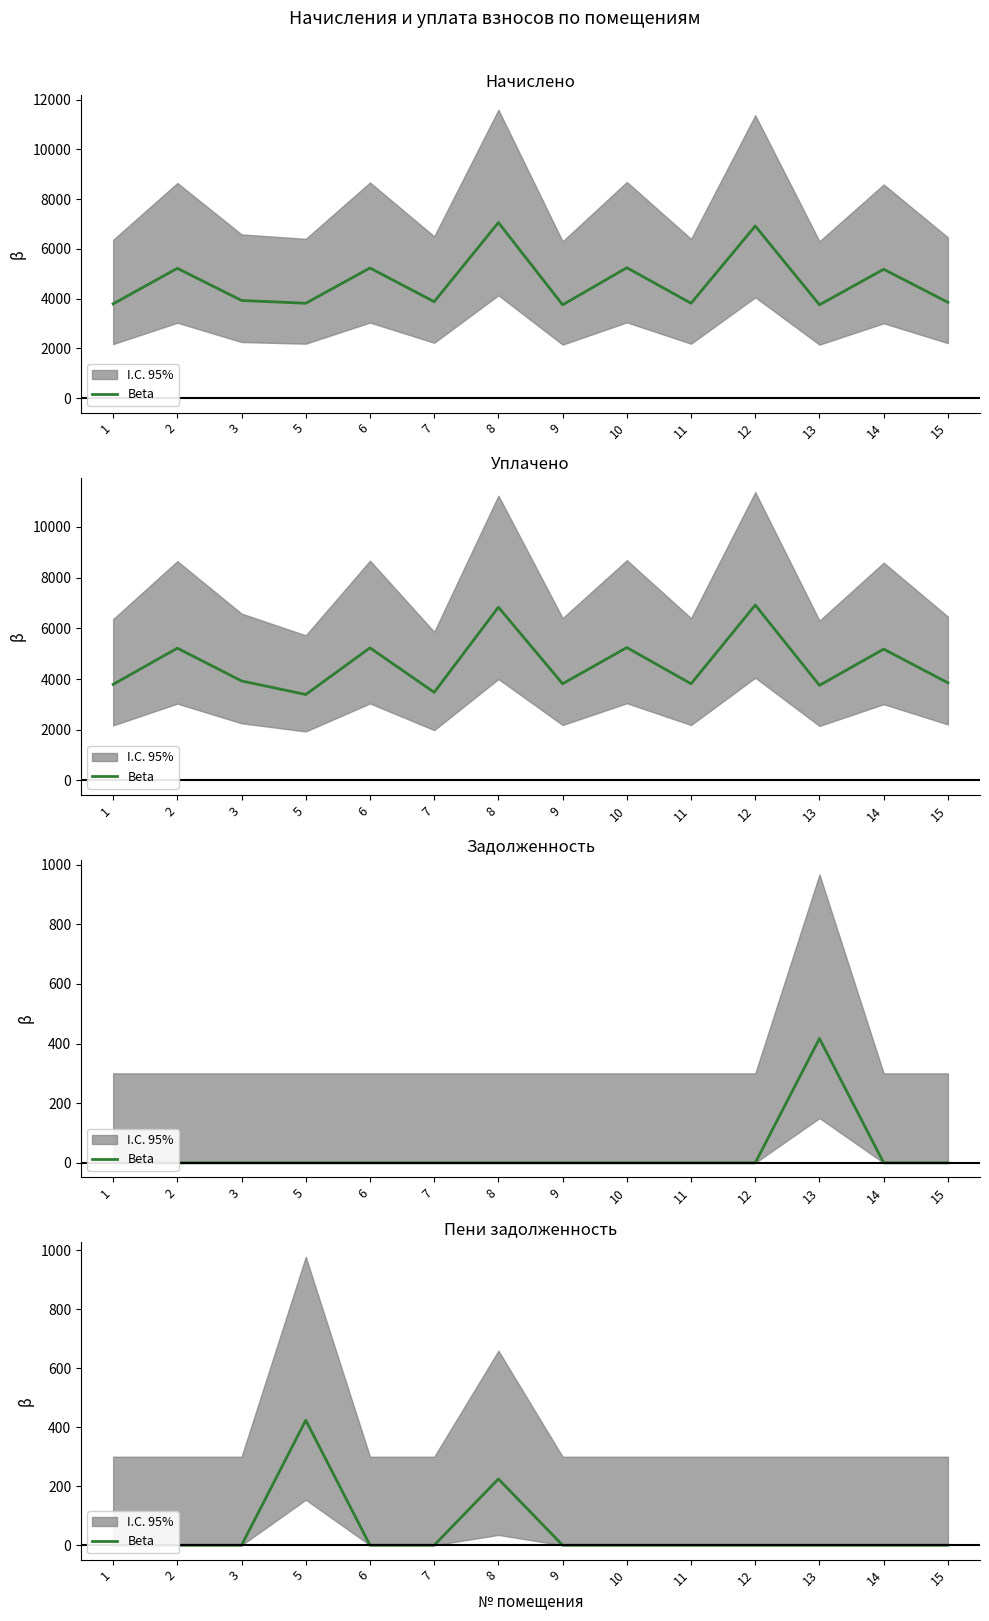

How many interior local peaks (higher than both neighbors) does the data have?

2